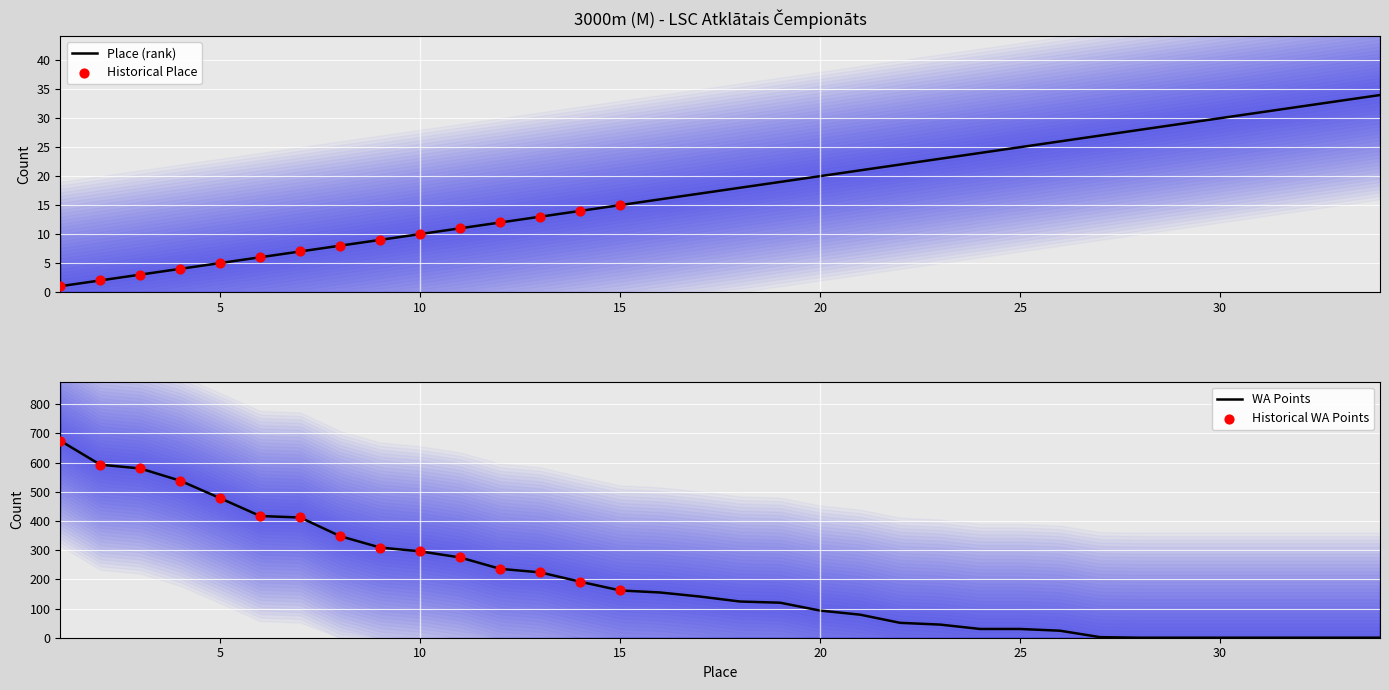

At which category is the sum across all series the highest?

1